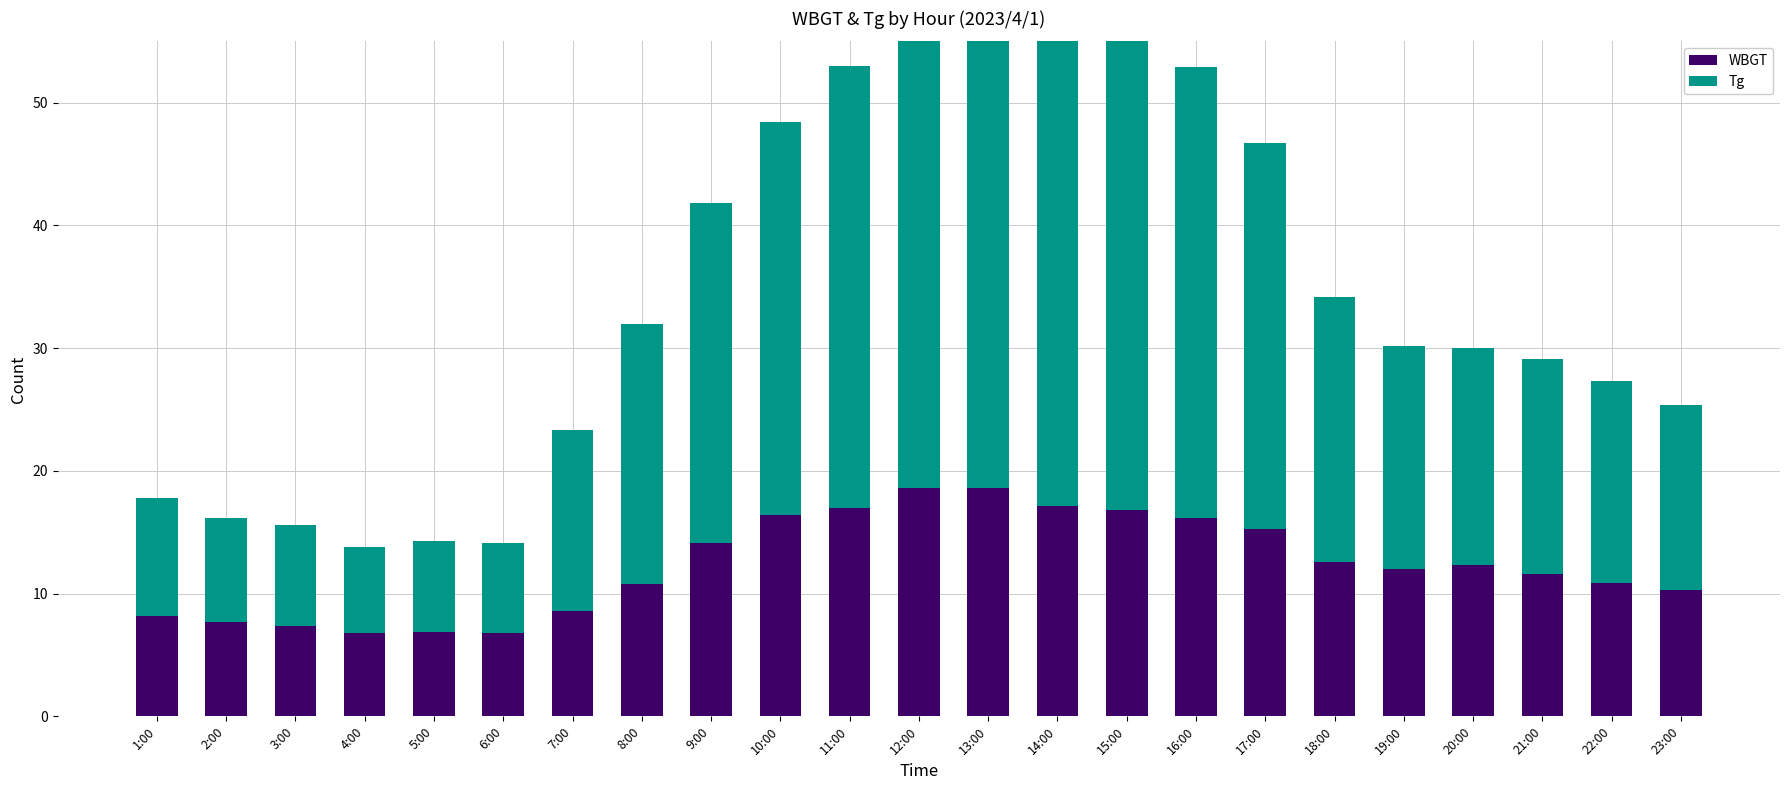

What is the value of the WBGT bar at the 7th from the left?

8.6